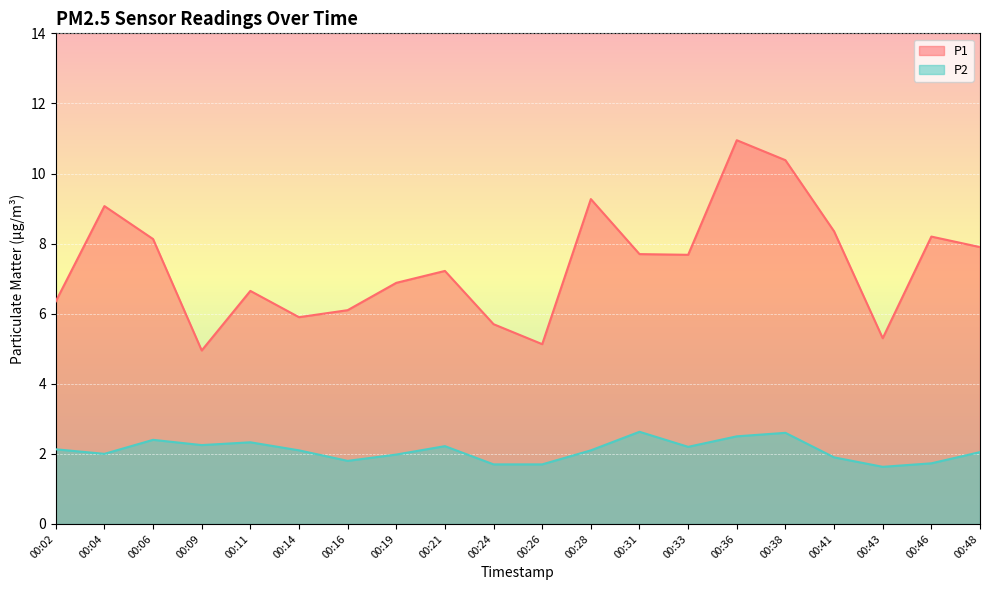

True or false: P2 and P1 intersect in this chart.

False